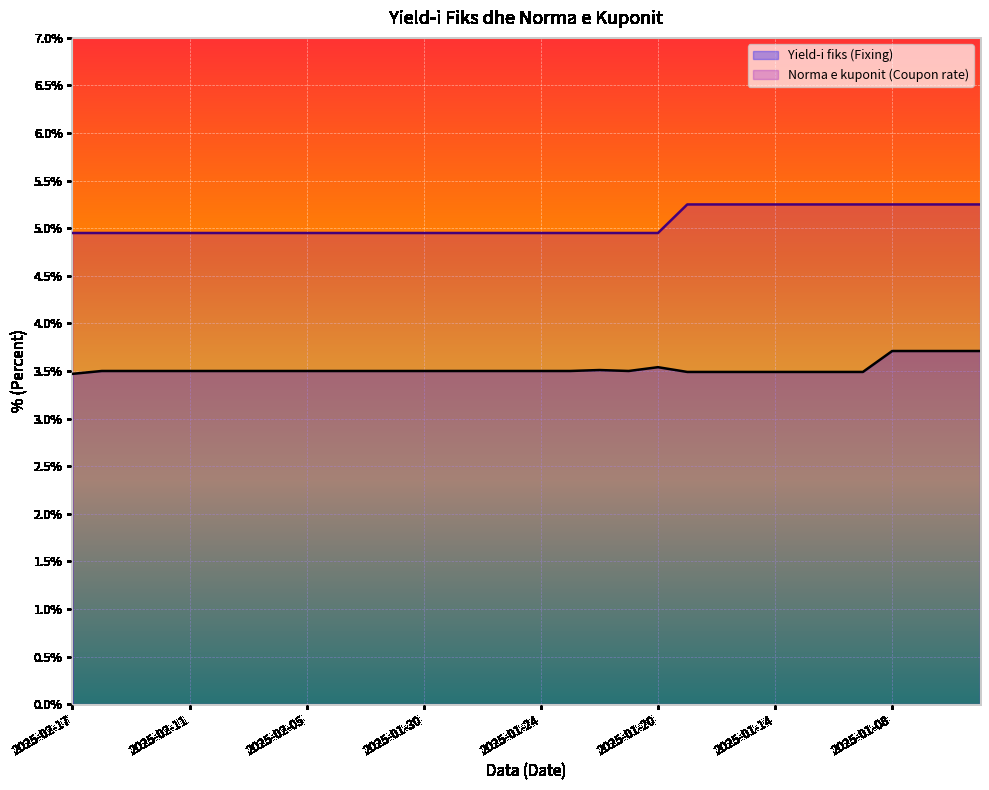

True or false: Norma e kuponit (Coupon rate) and Yield-i fiks (Fixing) intersect in this chart.

False